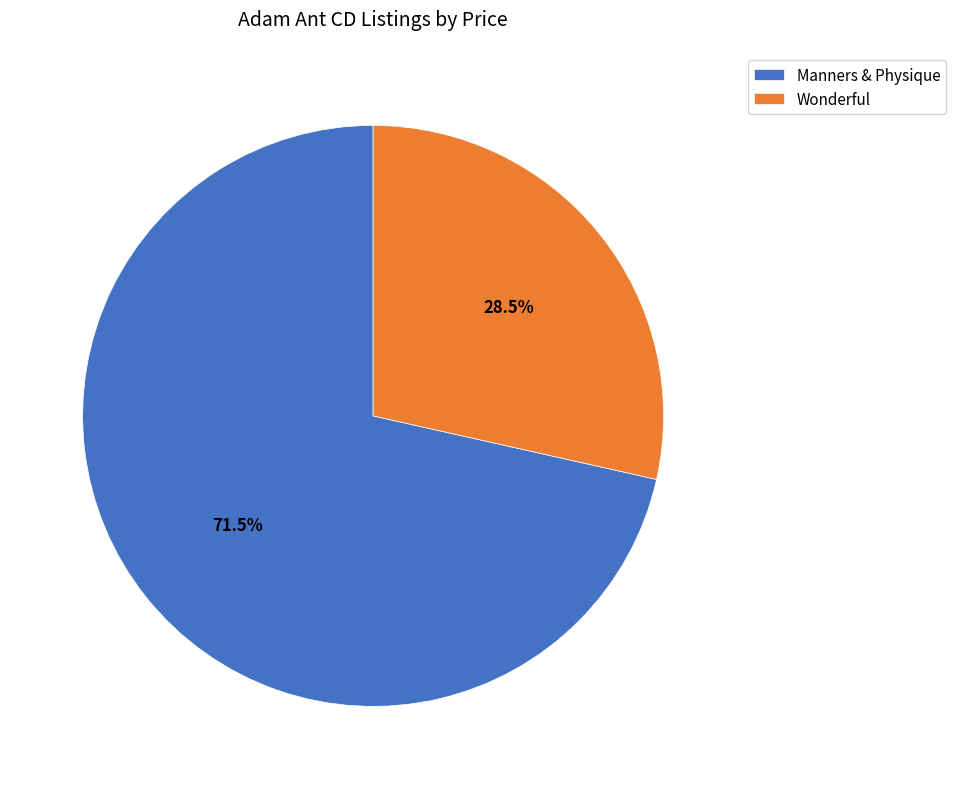

The Manners & Physique slice represents 62% of the pie. True or false?

False